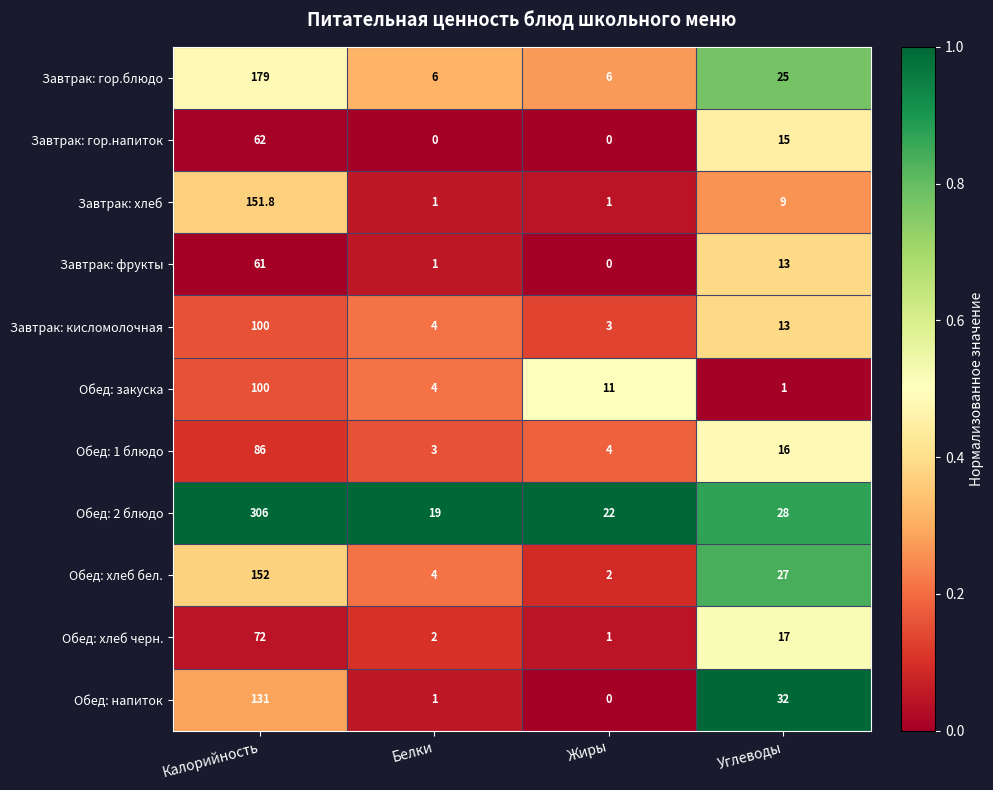

List the labels in order of Завтрак: фрукты value, largest first.

Калорийность, Углеводы, Белки, Жиры